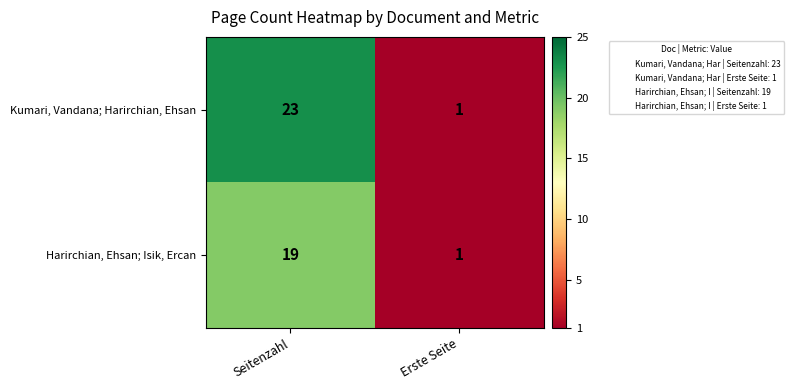

What is the difference between the maximum and minimum values in the Harirchian, Ehsan; Isik, Ercan series?

18